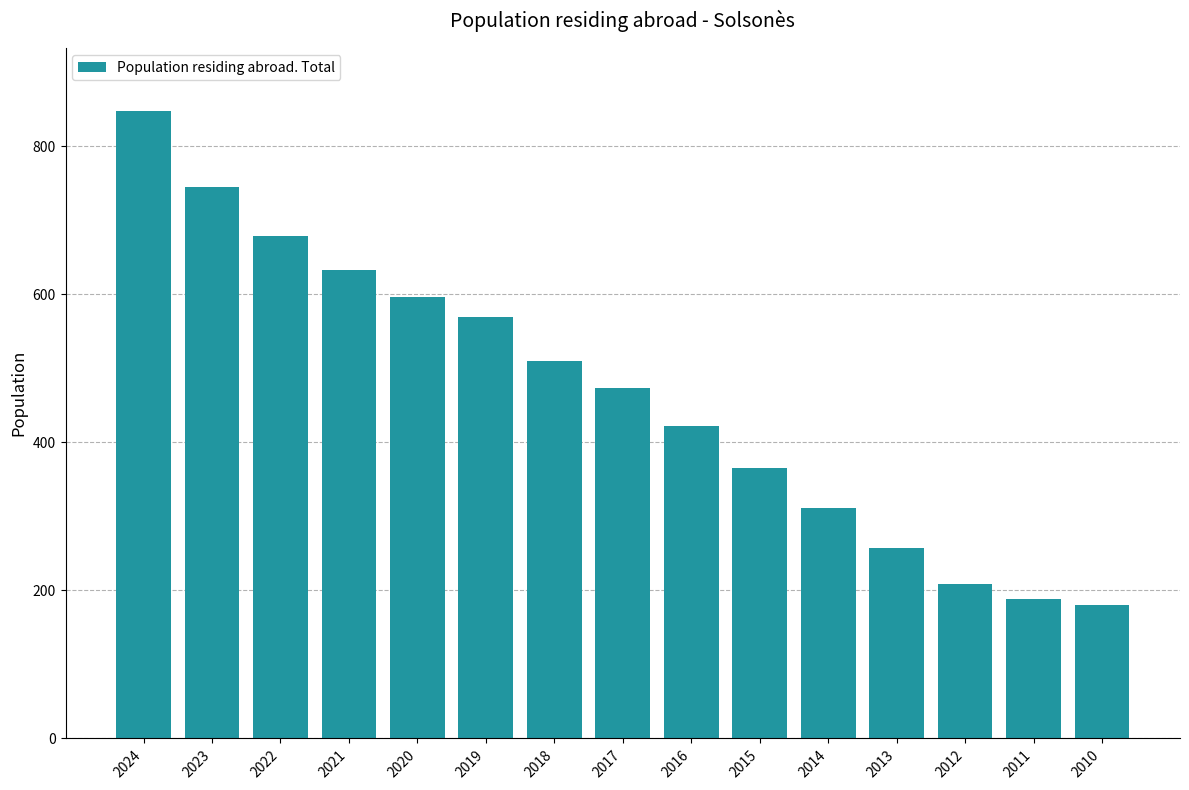

Is it true that the value at 2017 is 474?

True